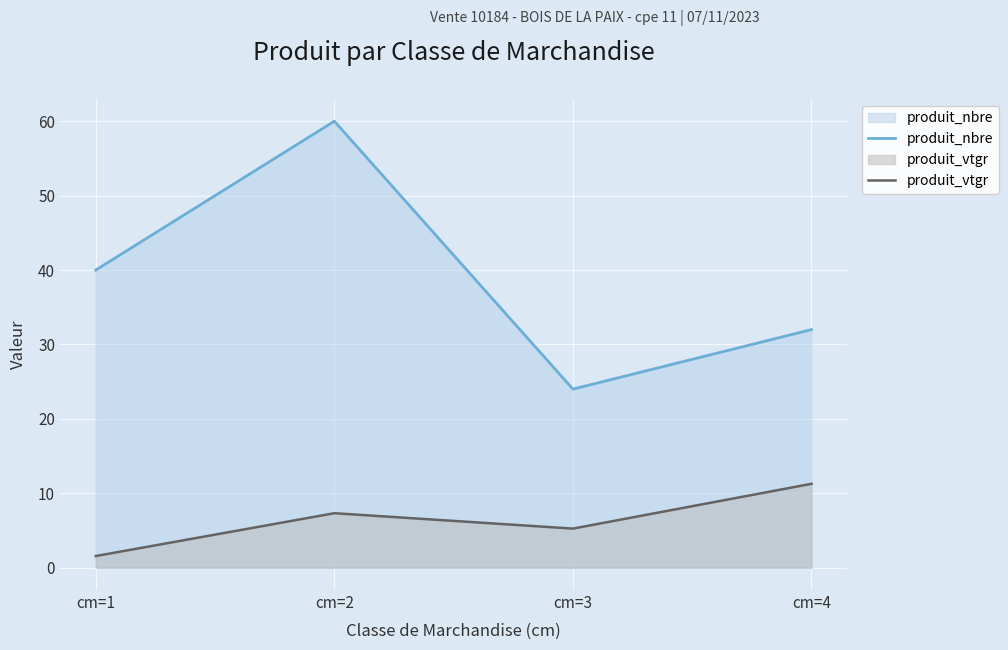

Count the number of categories in the chart.

4